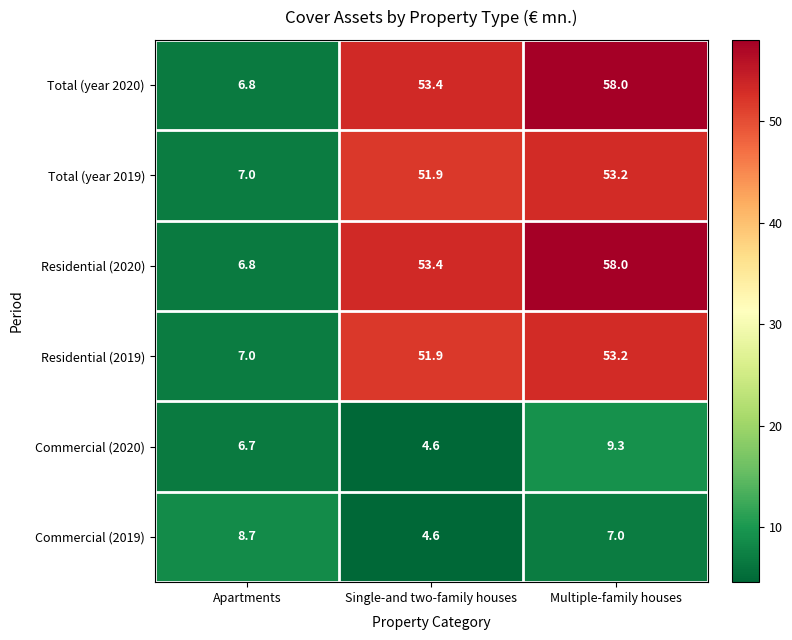

The value of Commercial (2019) at Apartments is 11.8. True or false?

False